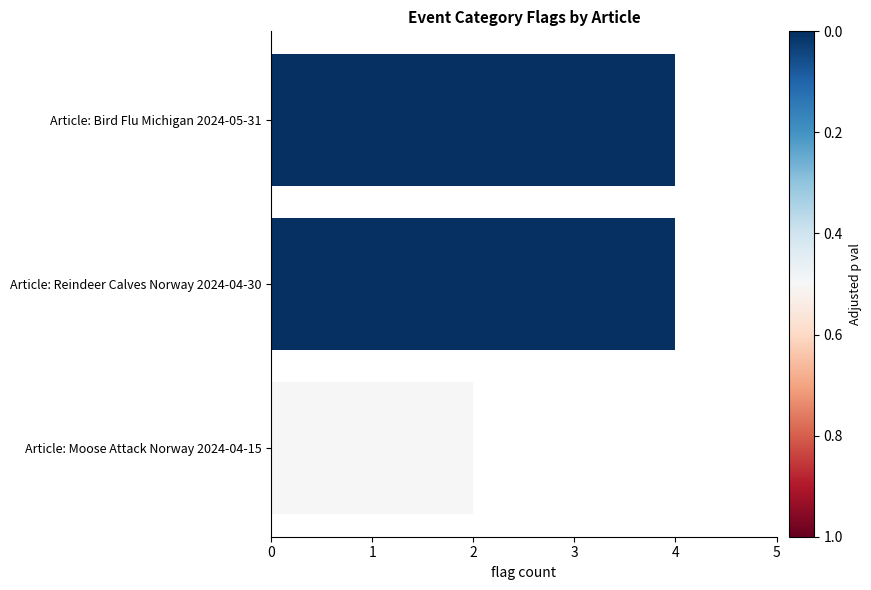

What is the sum of all values?

10